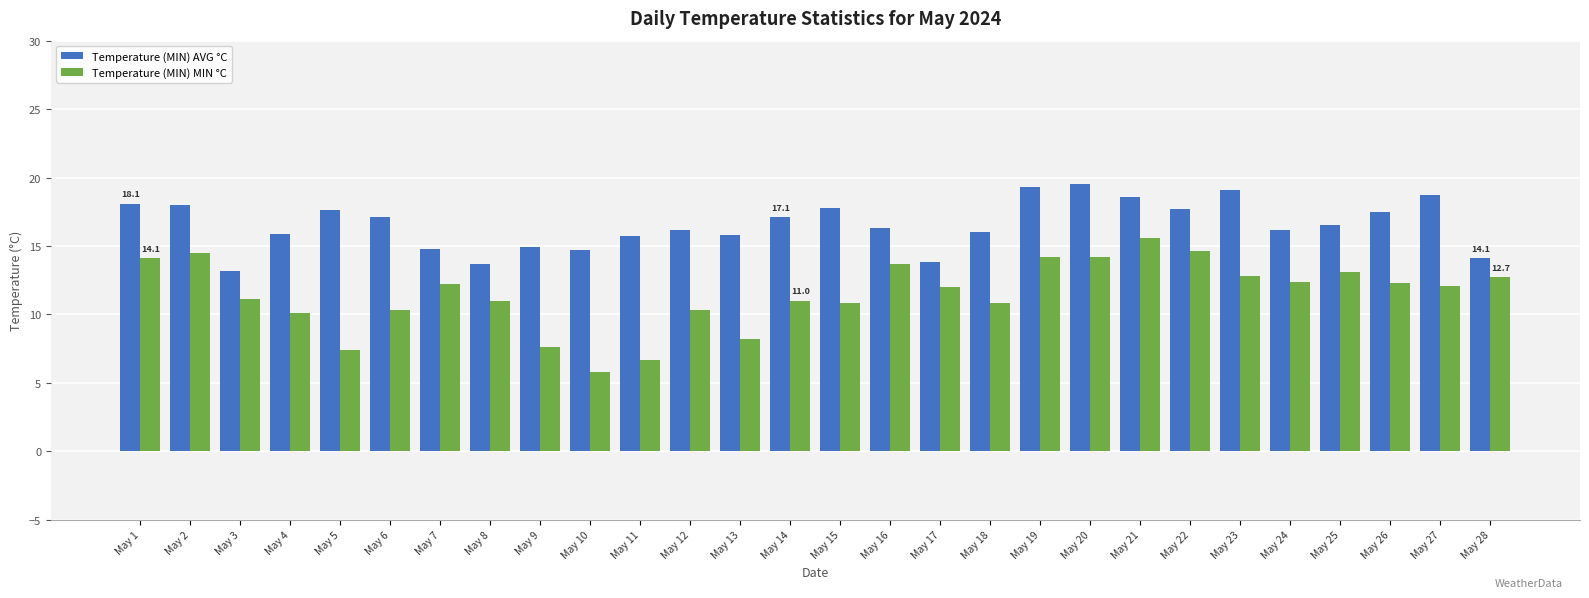

Which series has the largest total across all categories?

Temperature (MIN) AVG °C